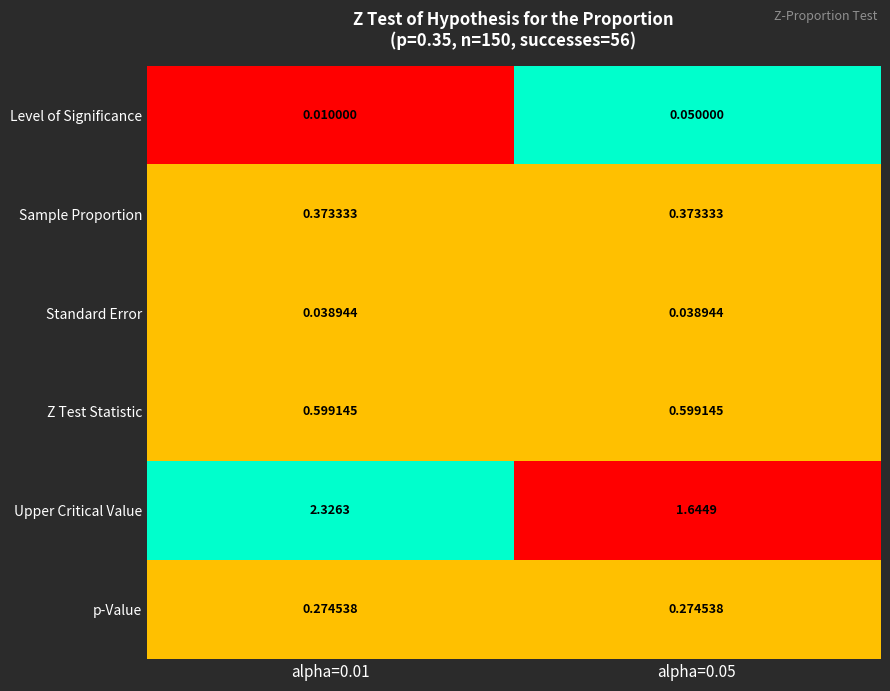

Rank the series by their maximum value, from lowest to highest.

Standard Error, Level of Significance, p-Value, Sample Proportion, Z Test Statistic, Upper Critical Value